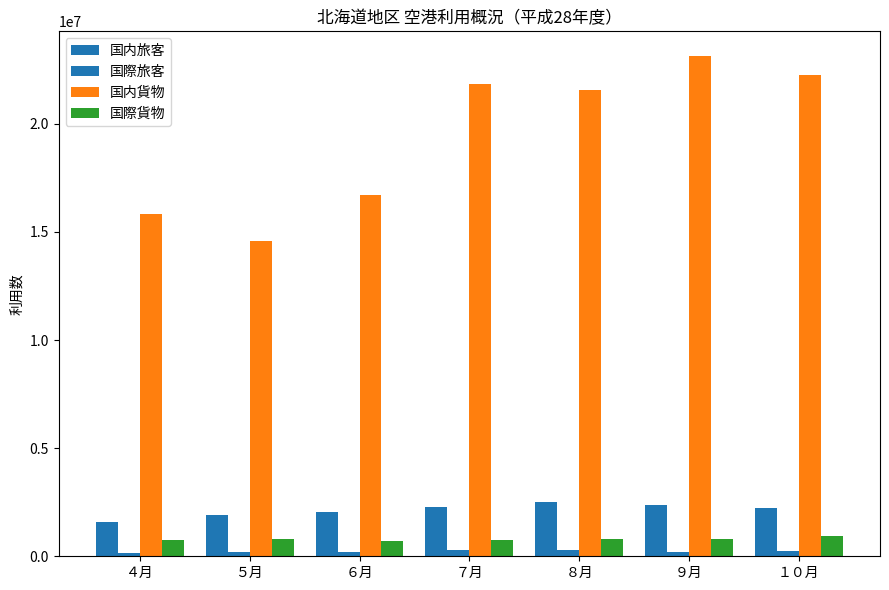

What is the greatest value displayed?

23121629